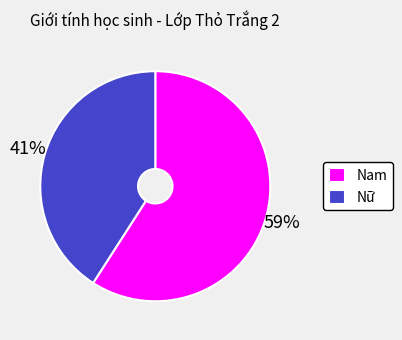

Is the sum of Nam and Nữ greater than half?

Yes